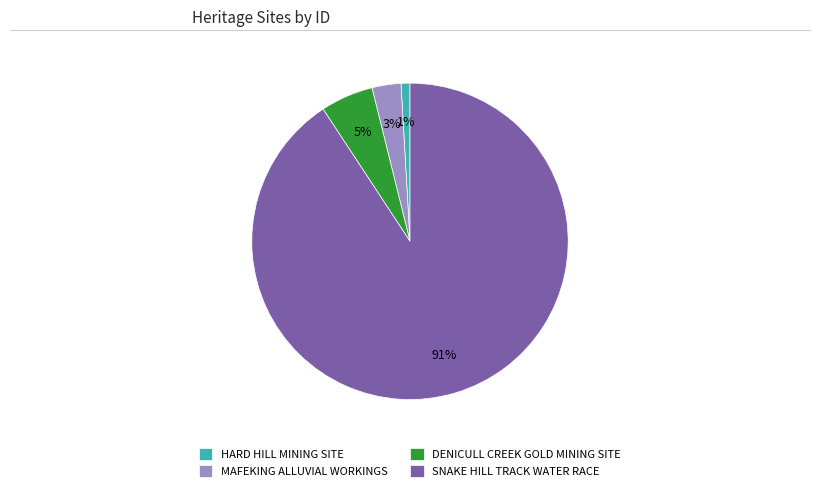

What percentage is the HARD HILL MINING SITE slice, to the nearest percent?

1%